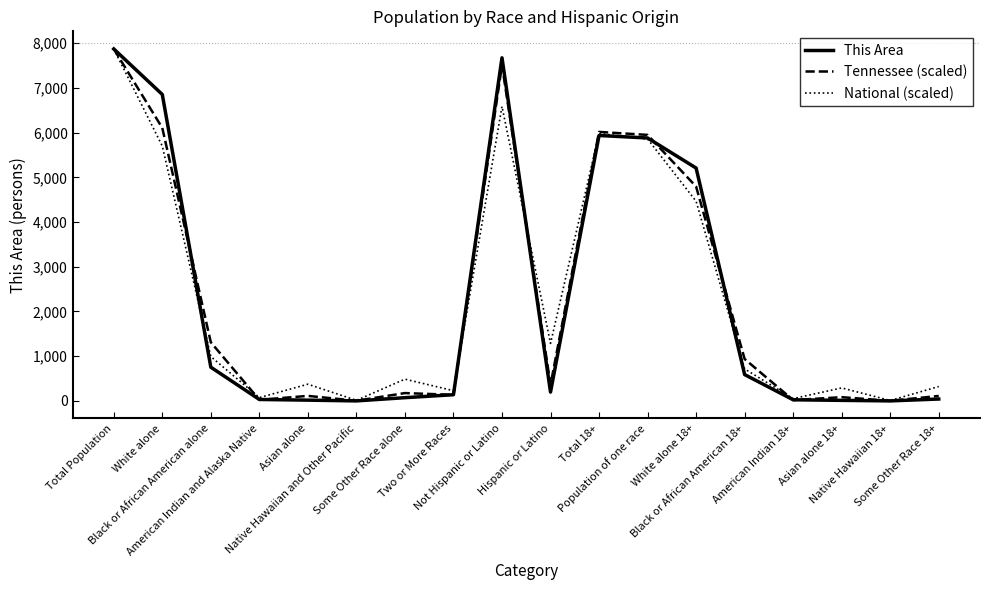

Which series changed the most between Some Other Race alone and Some Other Race 18+?

National (scaled)